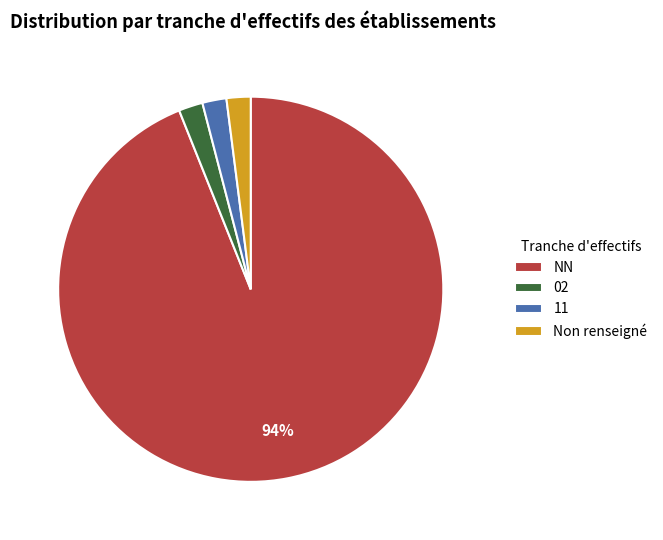

What is the ratio of the value at 02 to the value at 11?

1.0